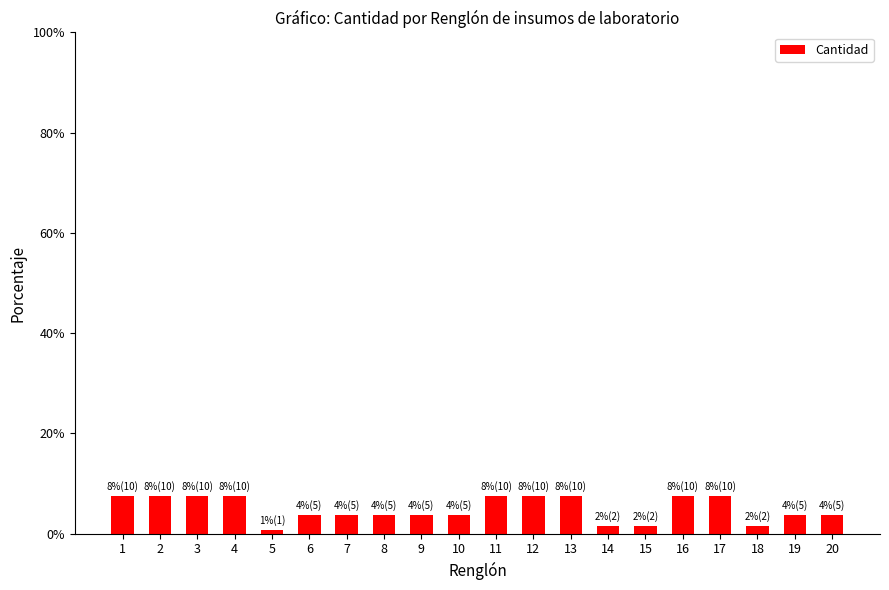

Reading left to right, transcribe all the data shown in this chart.

1=7.6	2=7.6	3=7.6	4=7.6	5=0.8	6=3.8	7=3.8	8=3.8	9=3.8	10=3.8	11=7.6	12=7.6	13=7.6	14=1.5	15=1.5	16=7.6	17=7.6	18=1.5	19=3.8	20=3.8